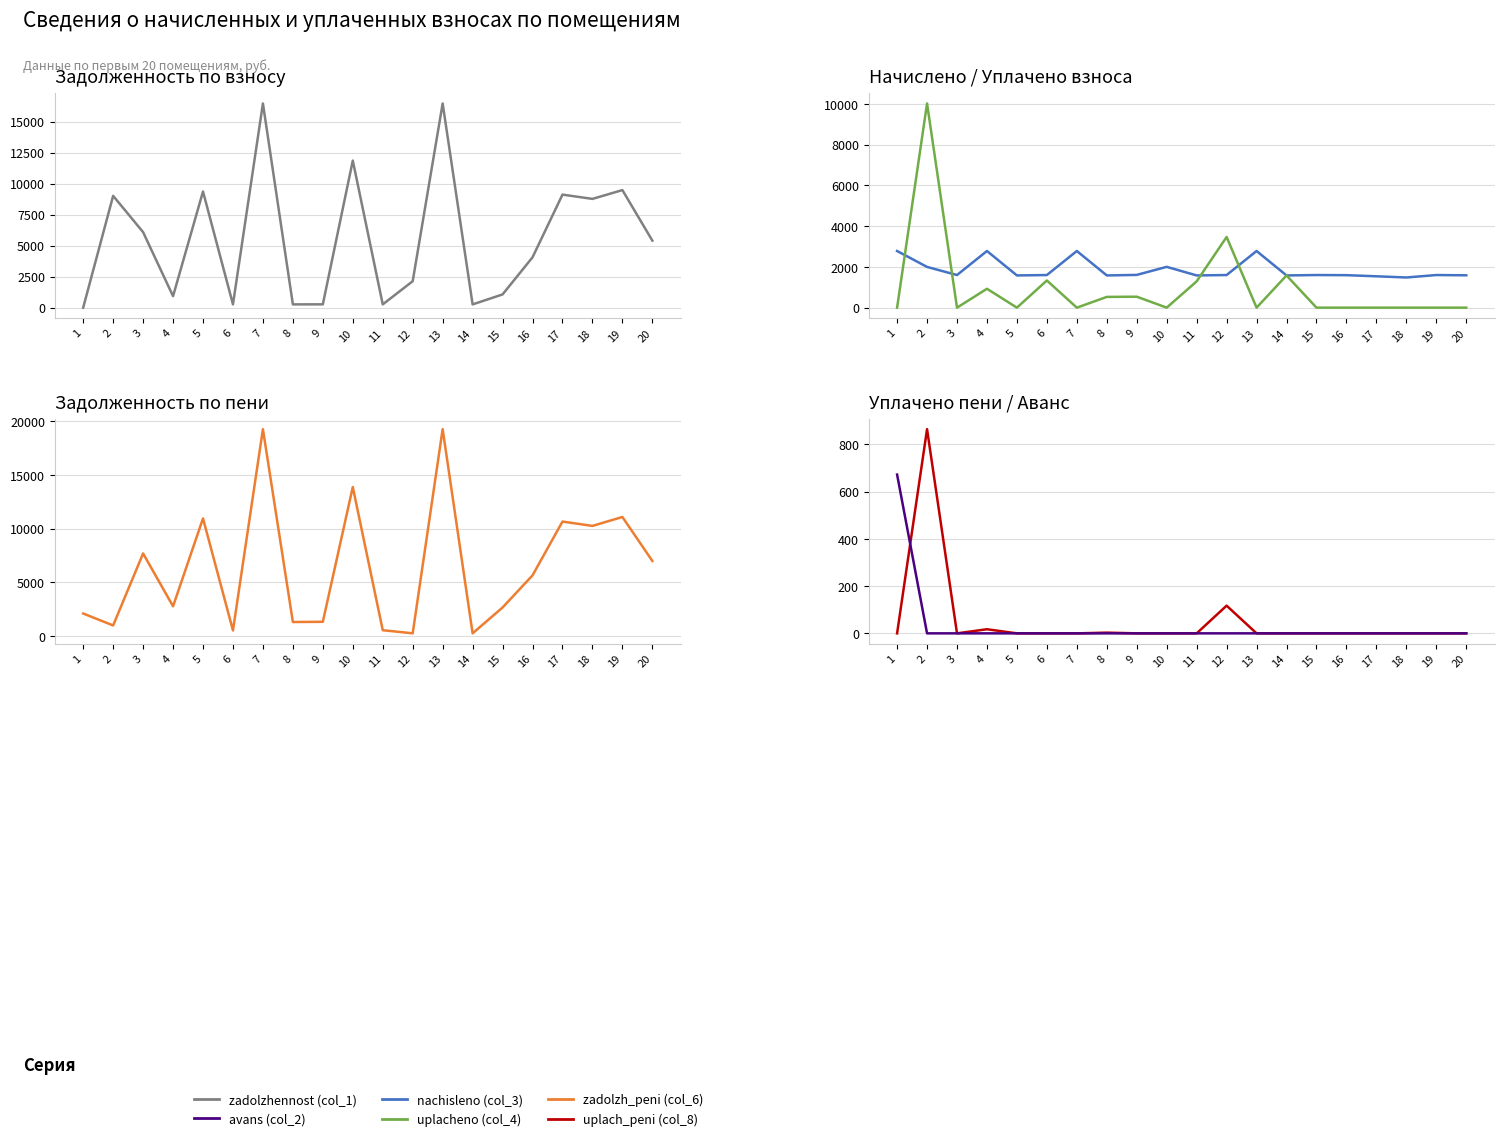

How many intersections are there between nachisleno (col_3) and zadolzh_peni (col_6)?

9